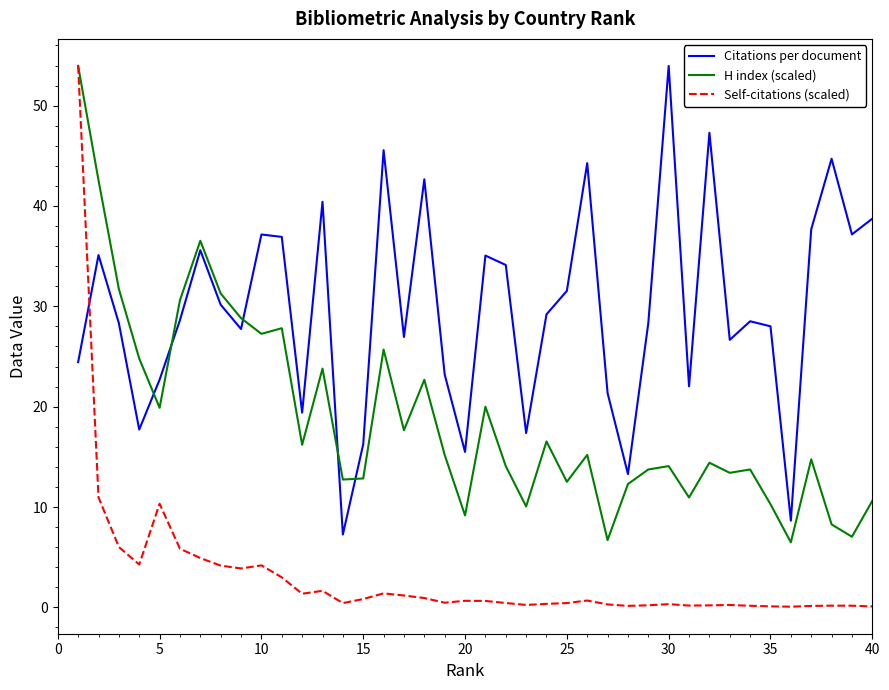

Which series has the largest range (max minus min)?

Self-citations (scaled)